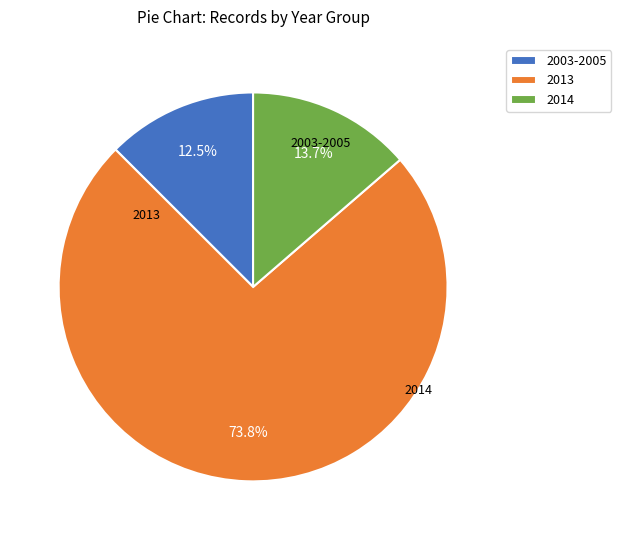

Which slice is the smallest?

2003-2005